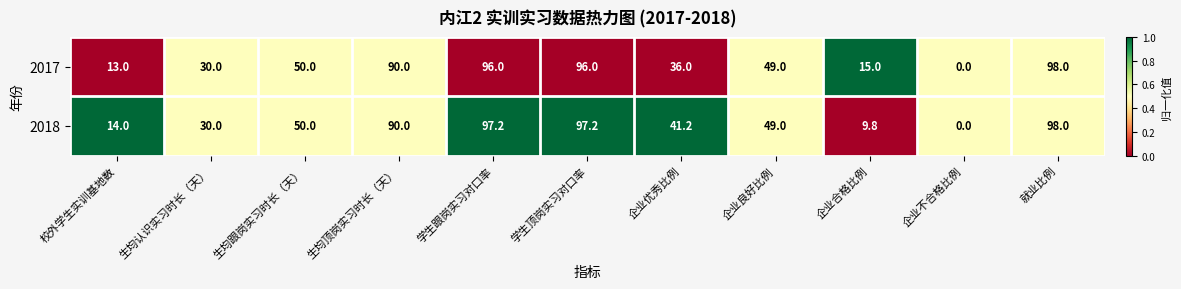

At which category is the sum across all series the highest?

就业比例